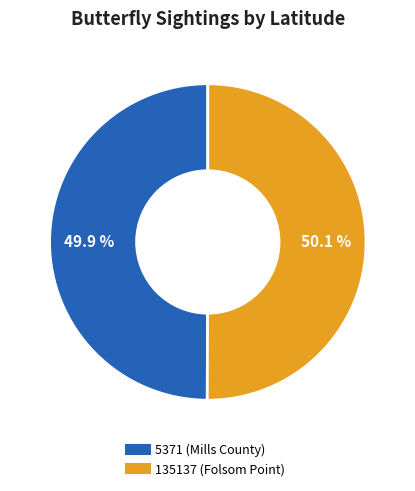

How many segments does this pie chart have?

2